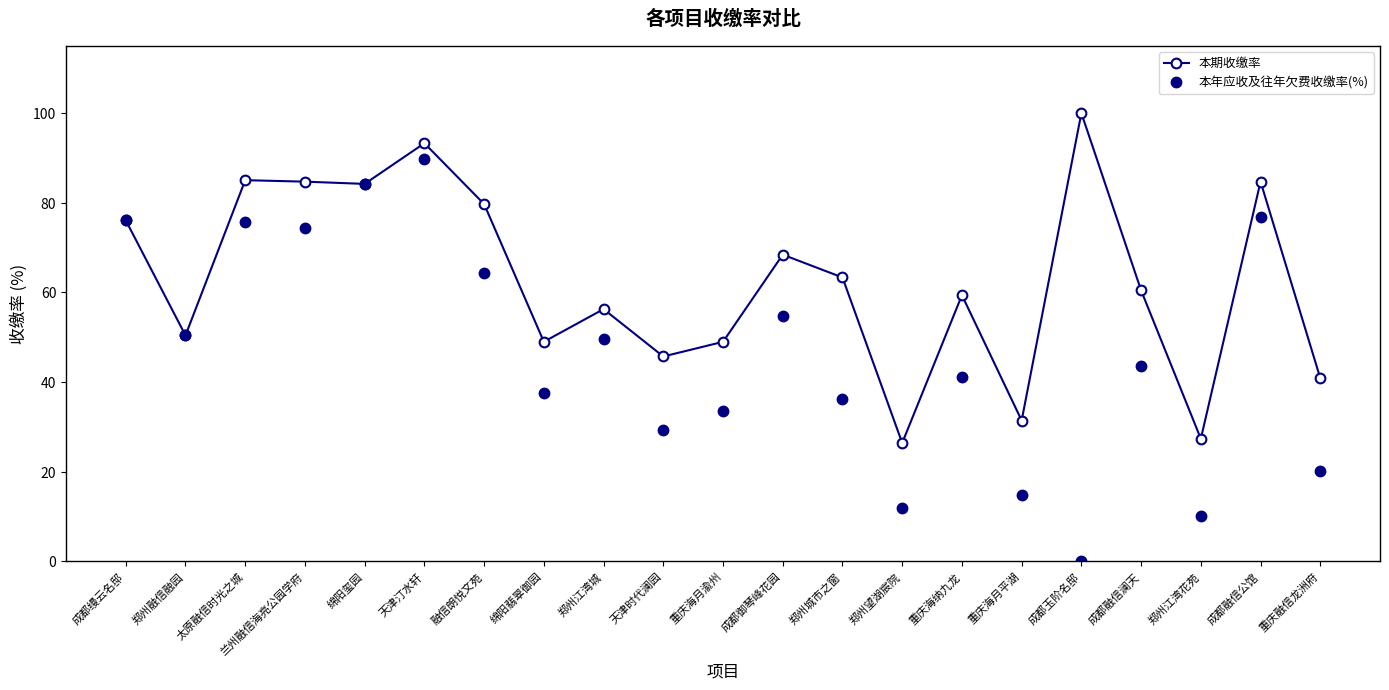

What is the value of the 本年应收及往年欠费收缴率(%) point at the 4th from the left?

74.4